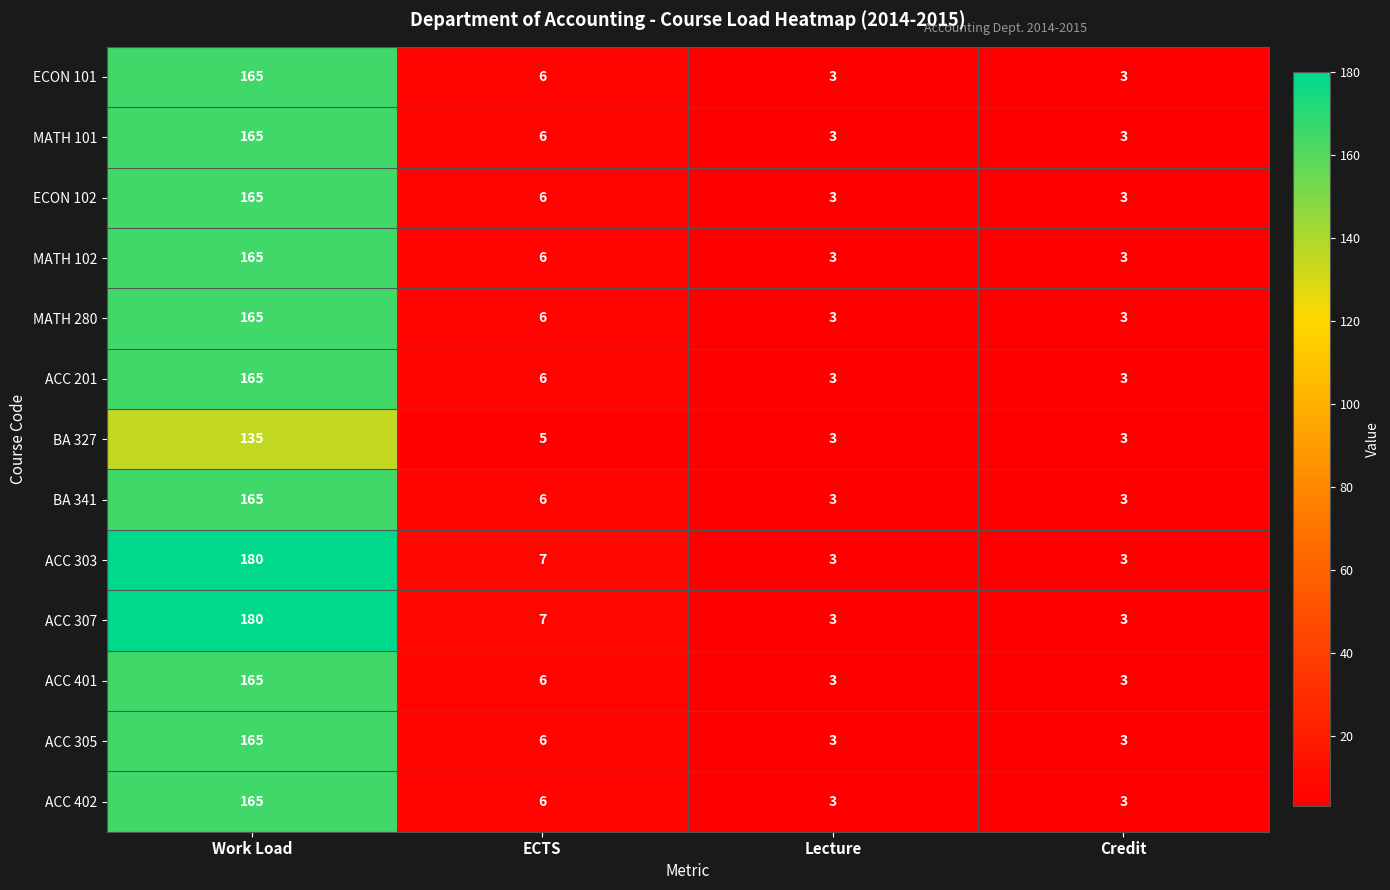

What is the difference between the highest and lowest values at Work Load?

45